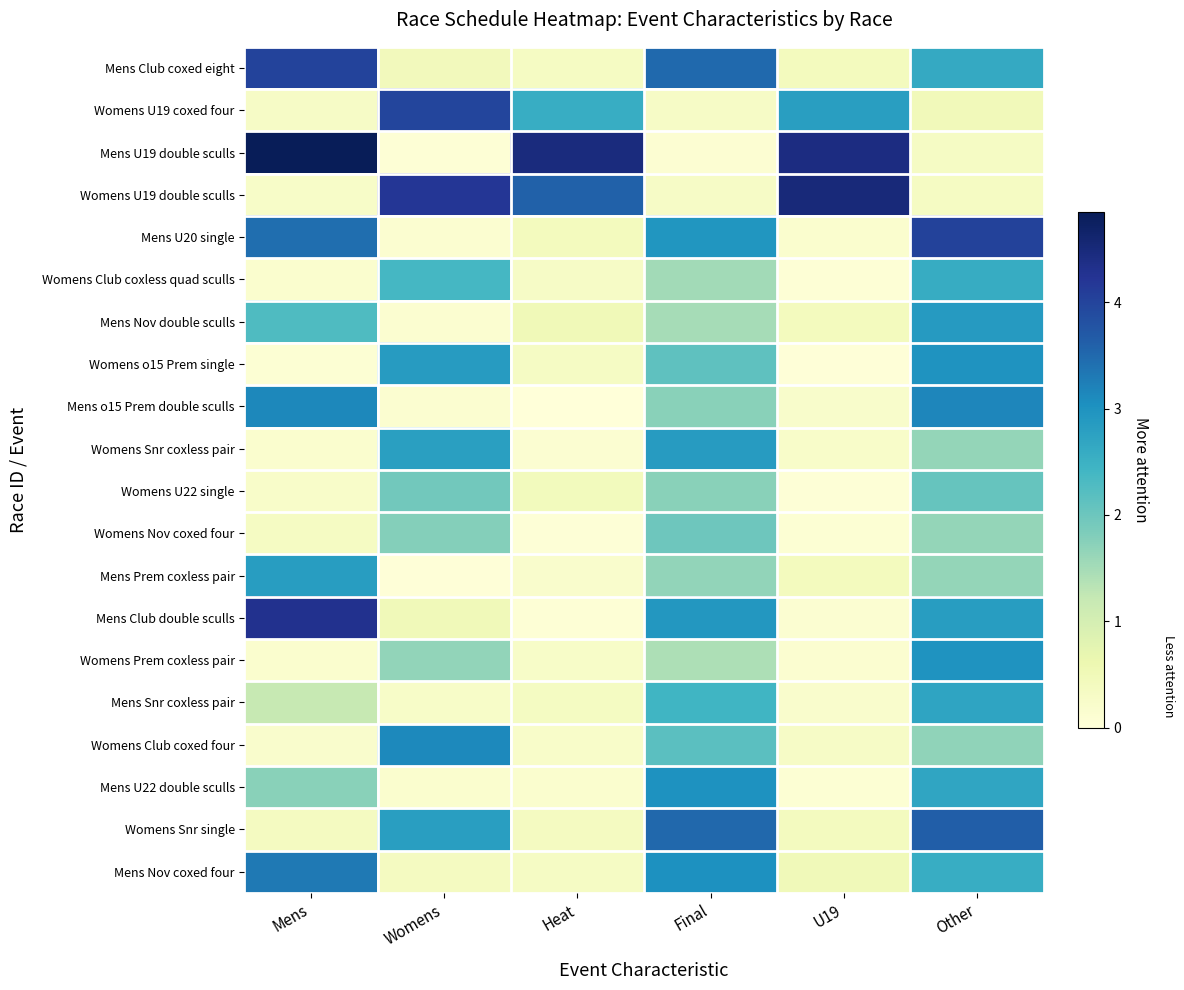

Which series has the widest spread of values?

row_2